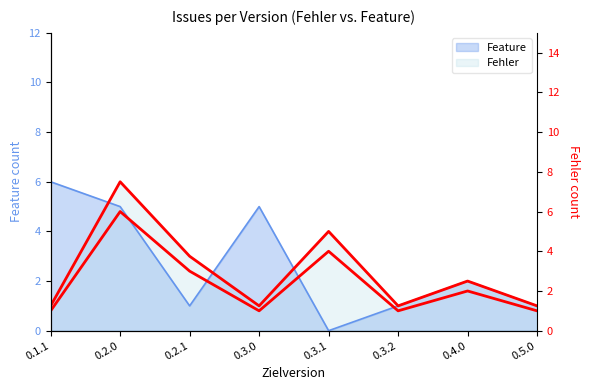

Which label corresponds to the largest value in the chart?

0.2.0